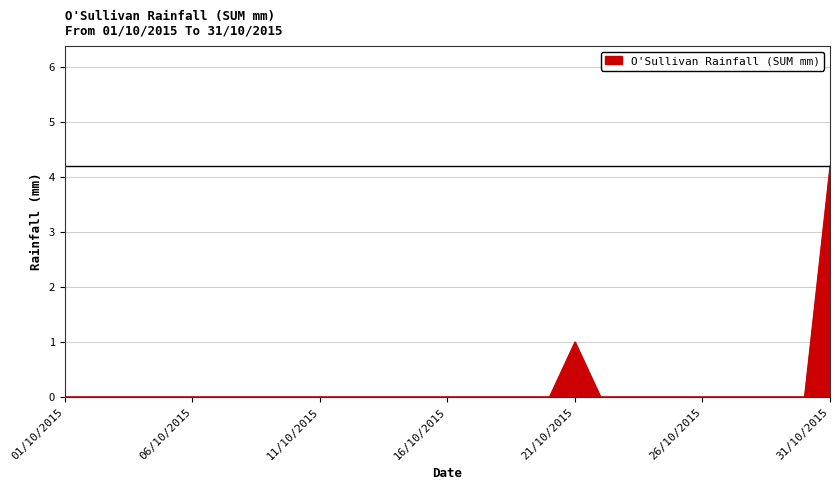

What is the difference between the maximum and minimum values?

4.2